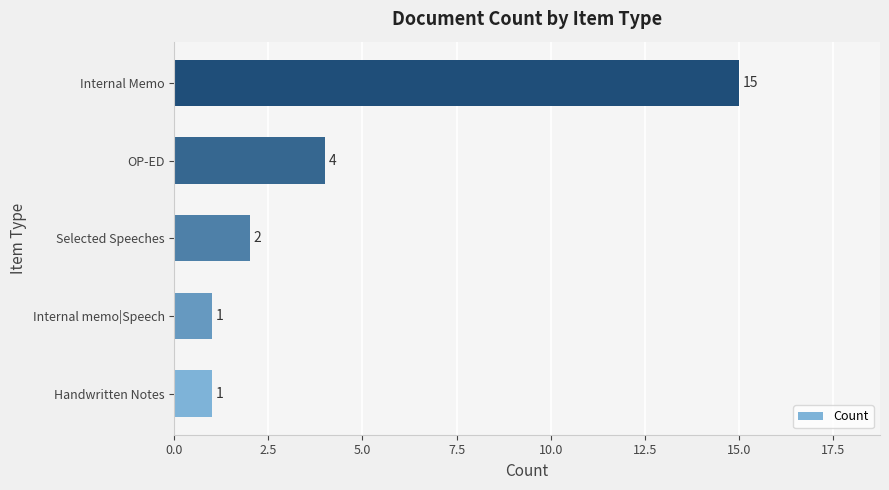

At which label is the value closest to 8?

OP-ED